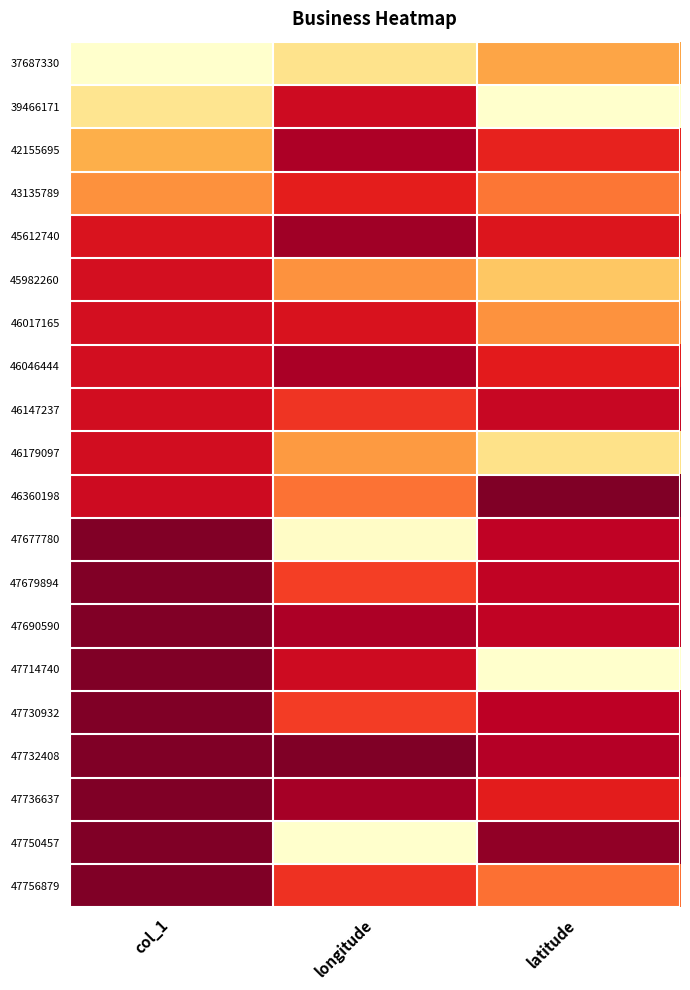

Count the number of data series in this chart.

20